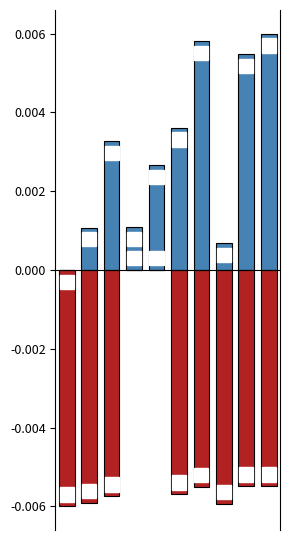

The value of AAC (%) at 1 is 0.0. True or false?

True